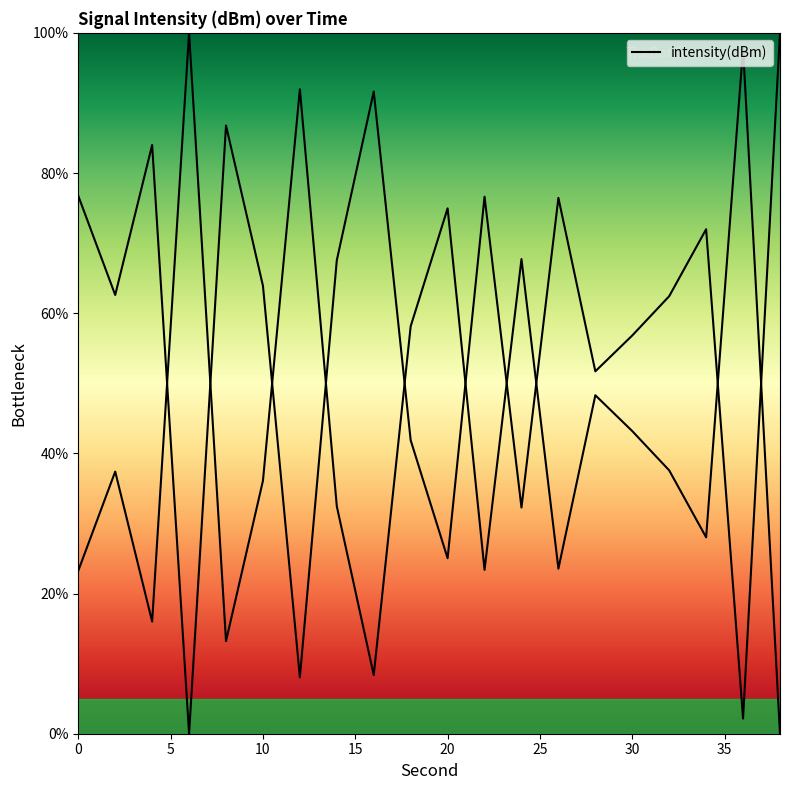

Read the value at 18.

41.9